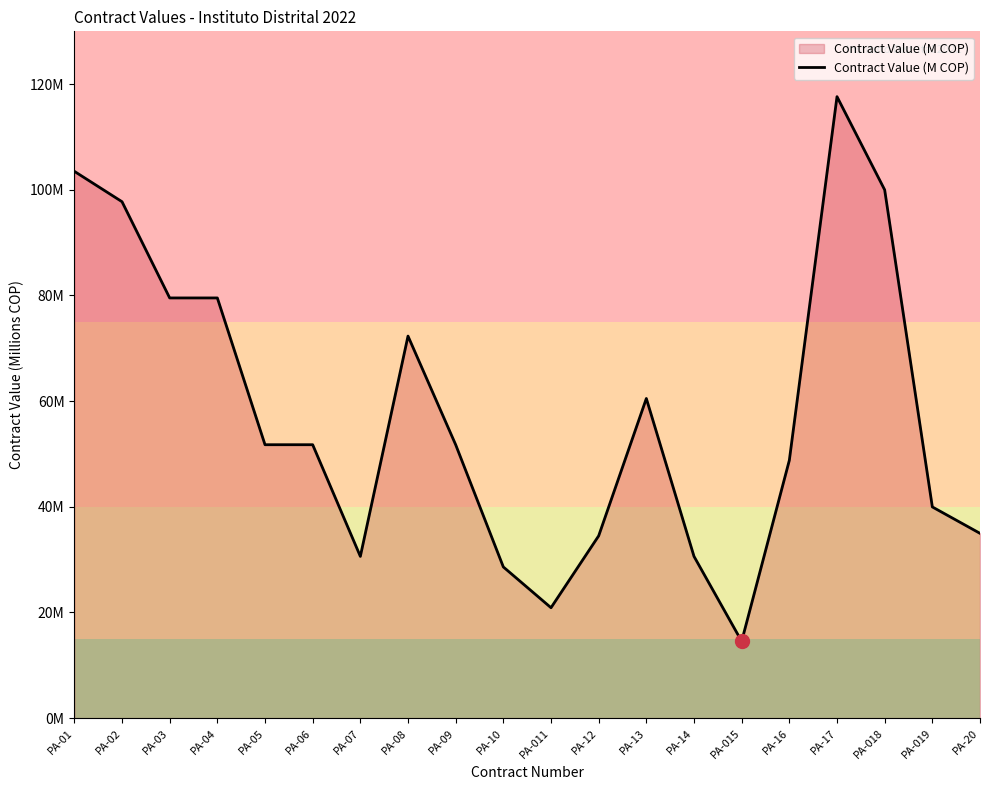

Approximately how many times larger is the value at PA-13 compared to PA-07?

2.0